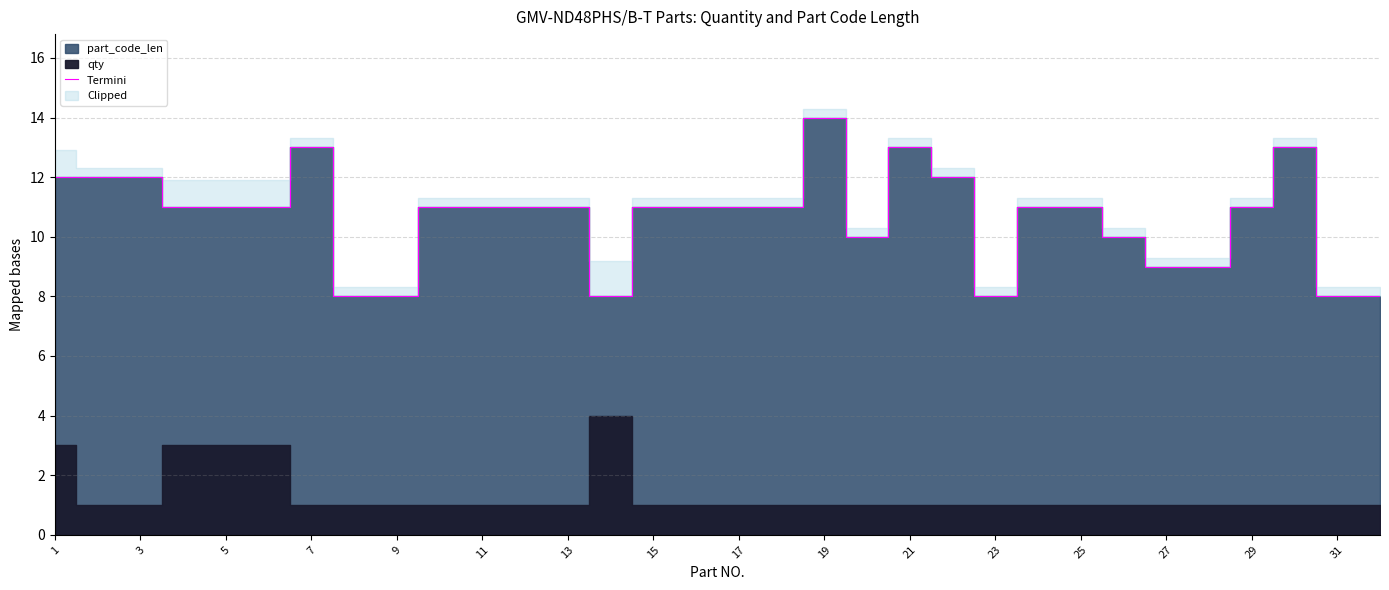

What is the value of the 24th point from the left?

11